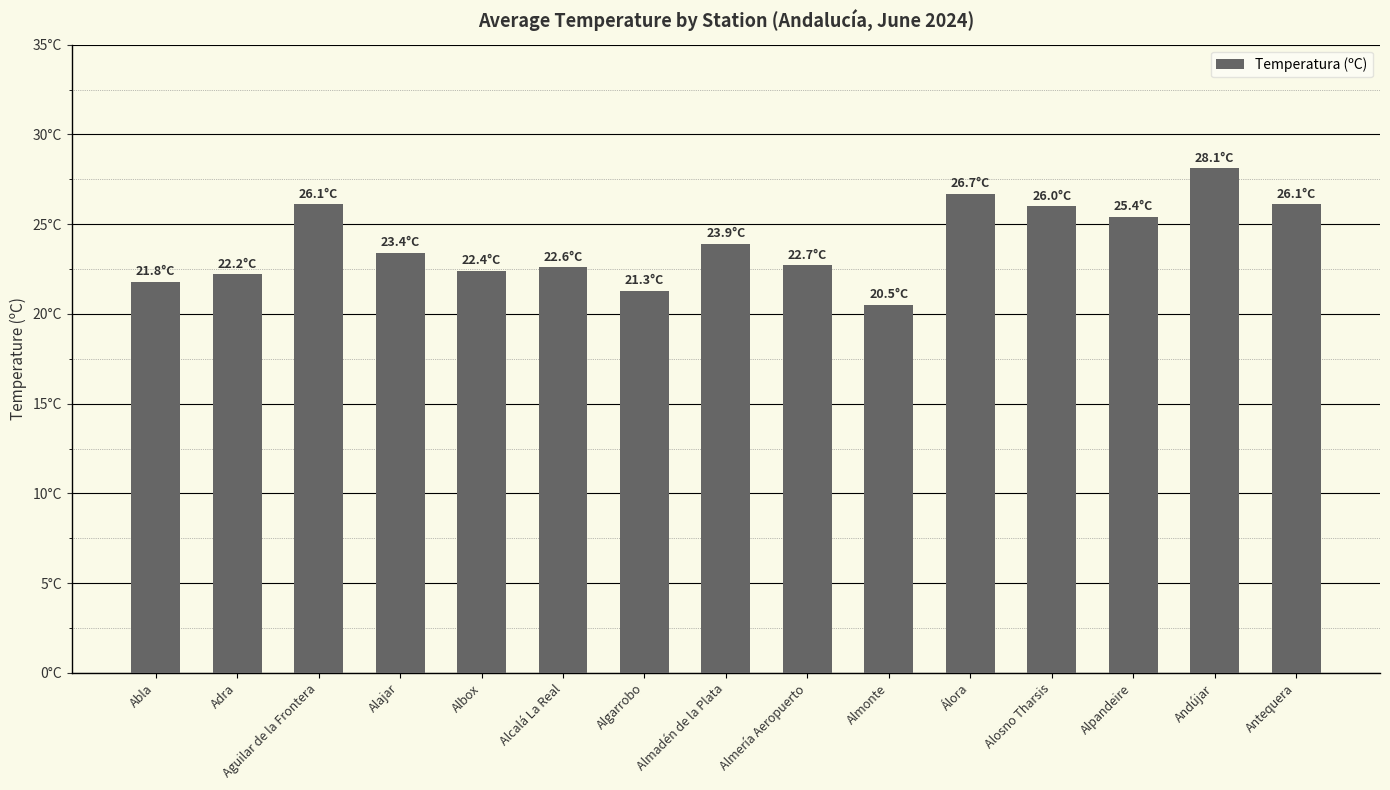

Does the chart contain any negative values?

No